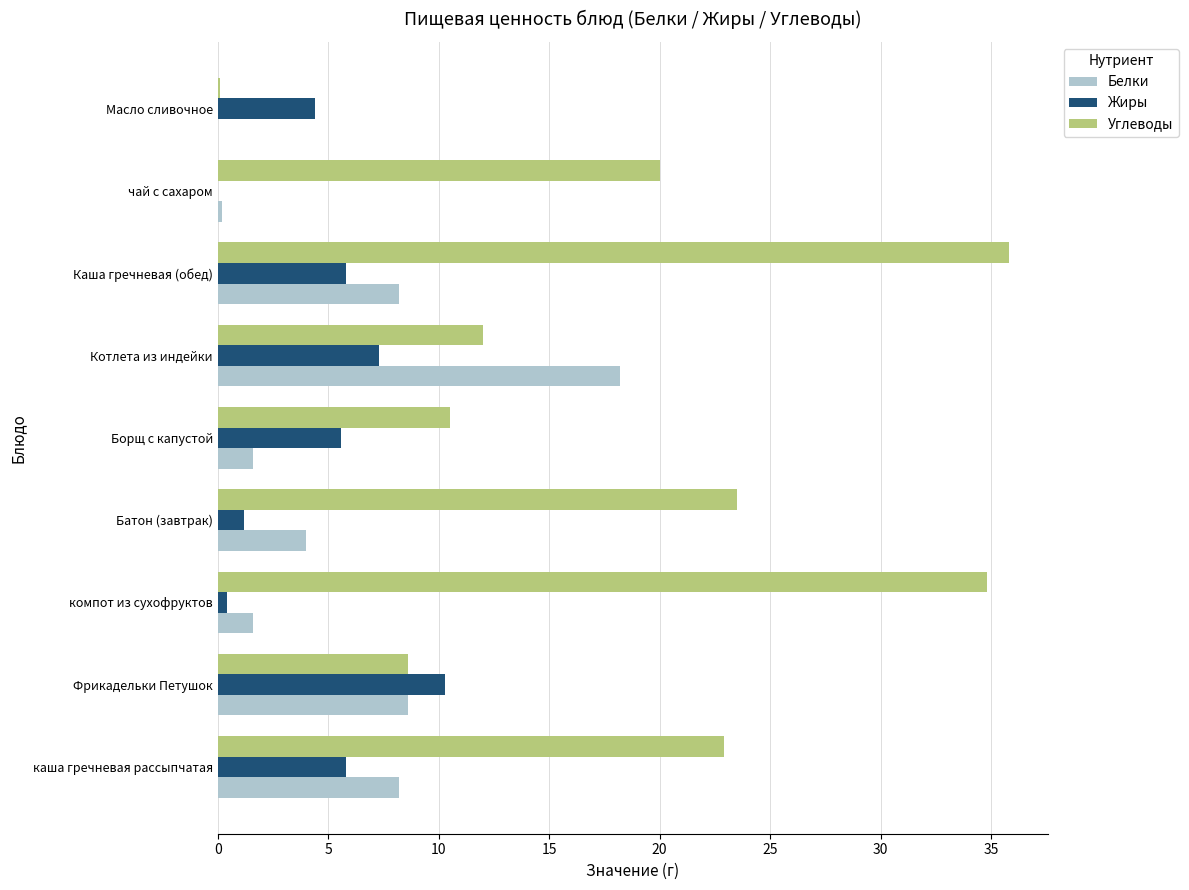

What is the sum of the Белки values at Каша гречневая (обед) and Борщ с капустой?

9.8